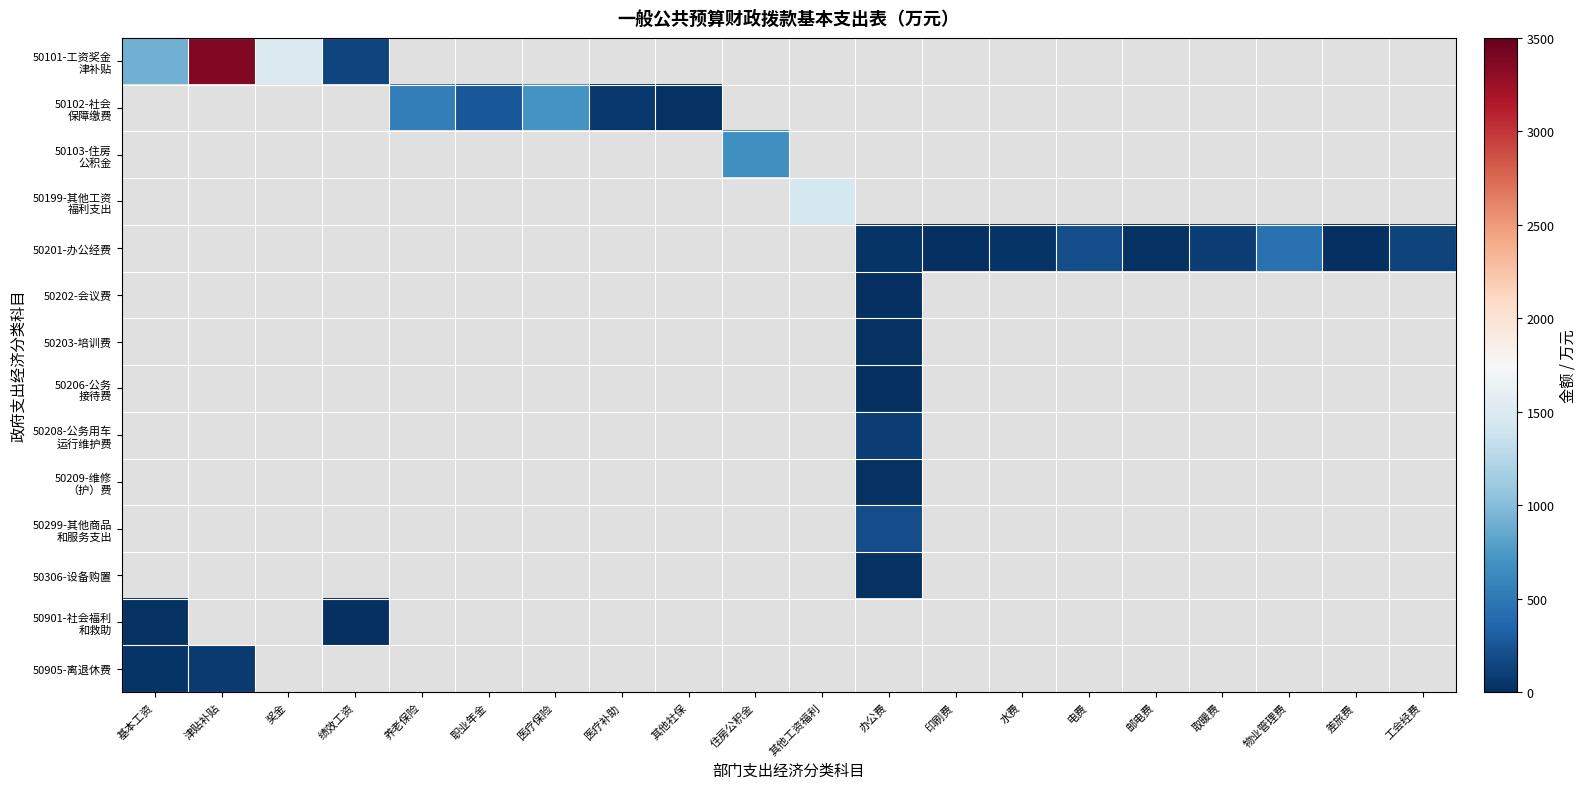

At which category does the chart reach its peak across all series?

津贴补贴